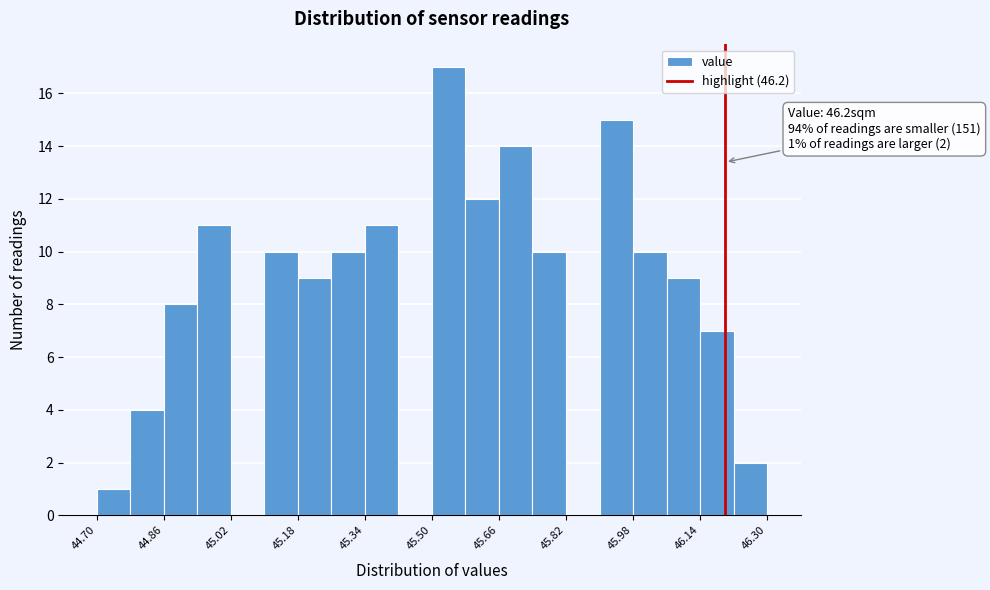

Over which range of the x-axis is the bar tallest?

45.50 to 45.58